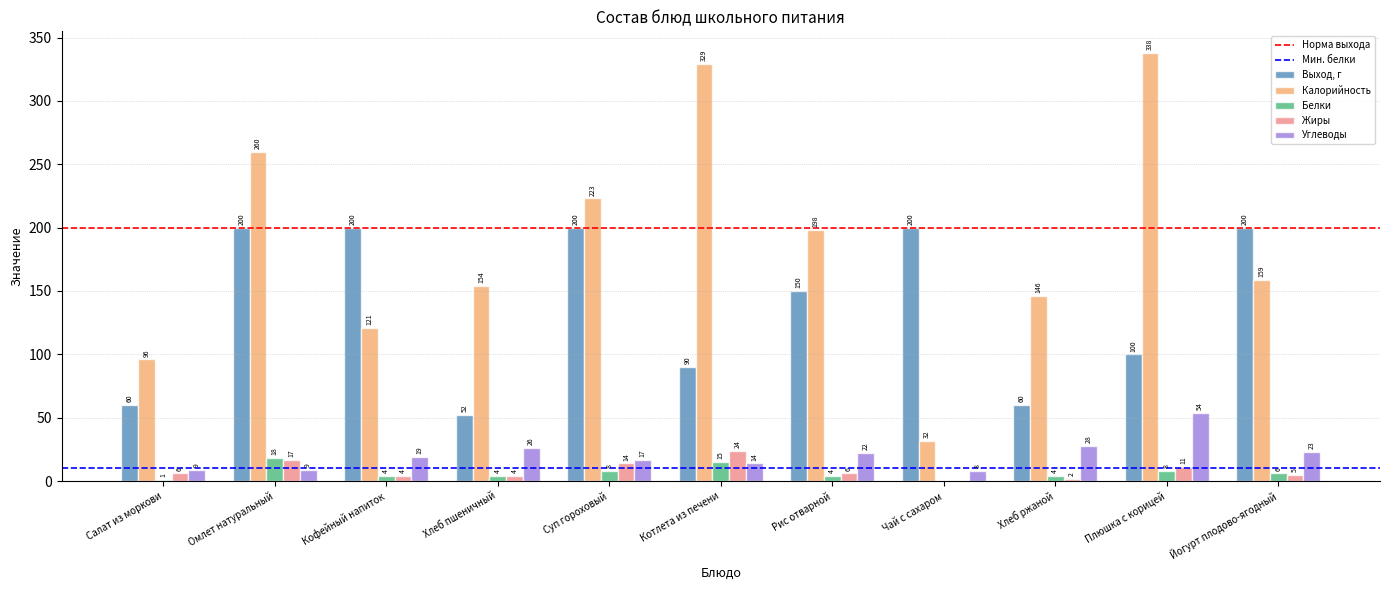

What is the sum of all Выход, г values?

1512